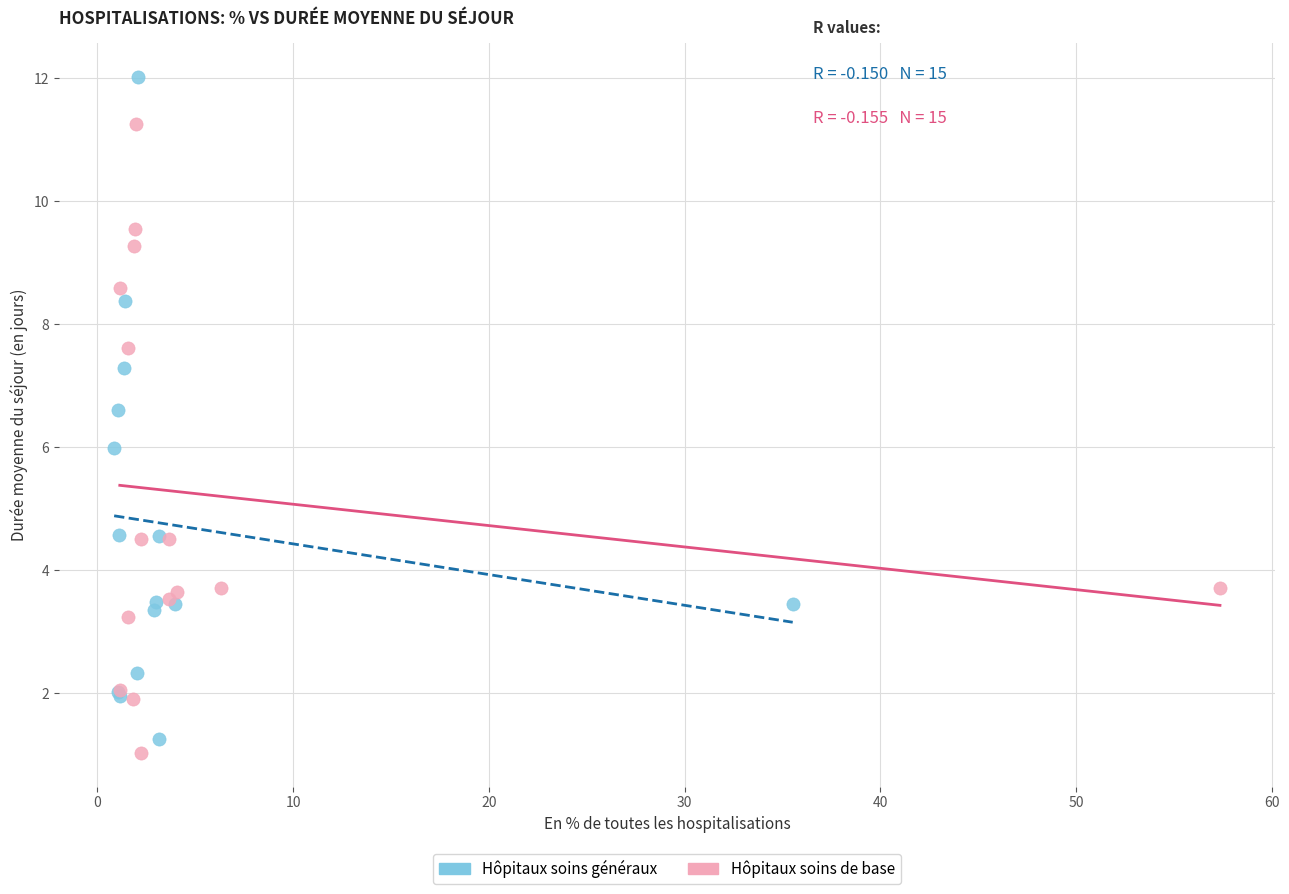

Which series reaches the maximum Y coordinate?

Hôpitaux soins généraux